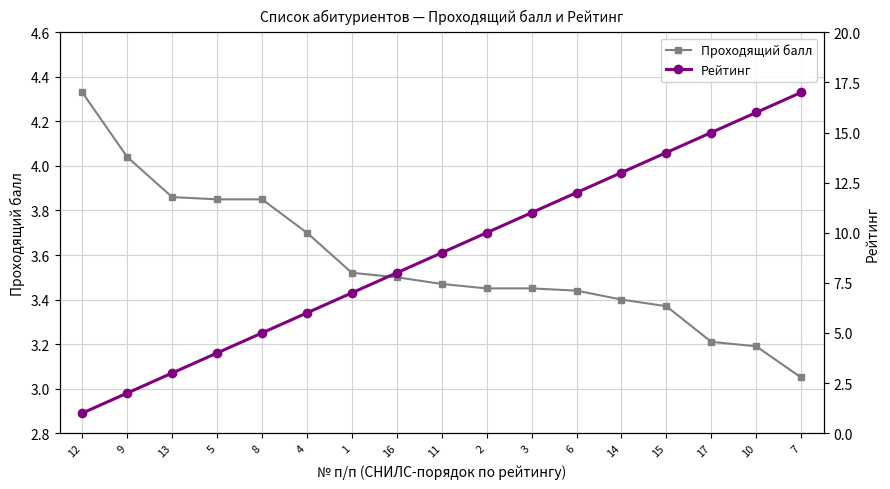

True or false: Проходящий балл has a value of 4.0 at 9.

True